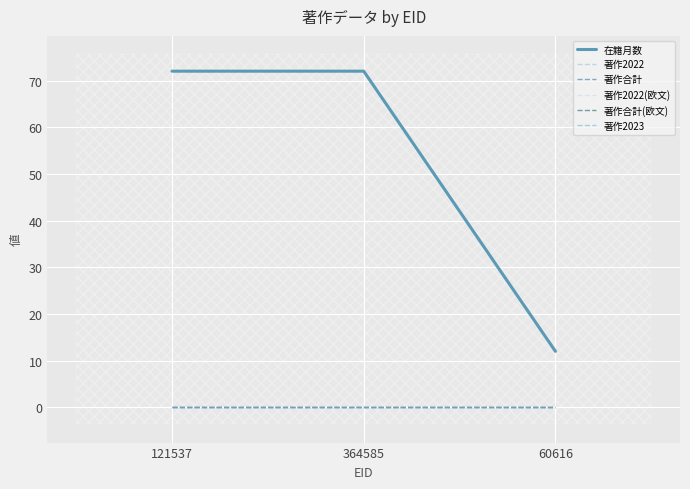

At which category is the sum across all series the highest?

121537